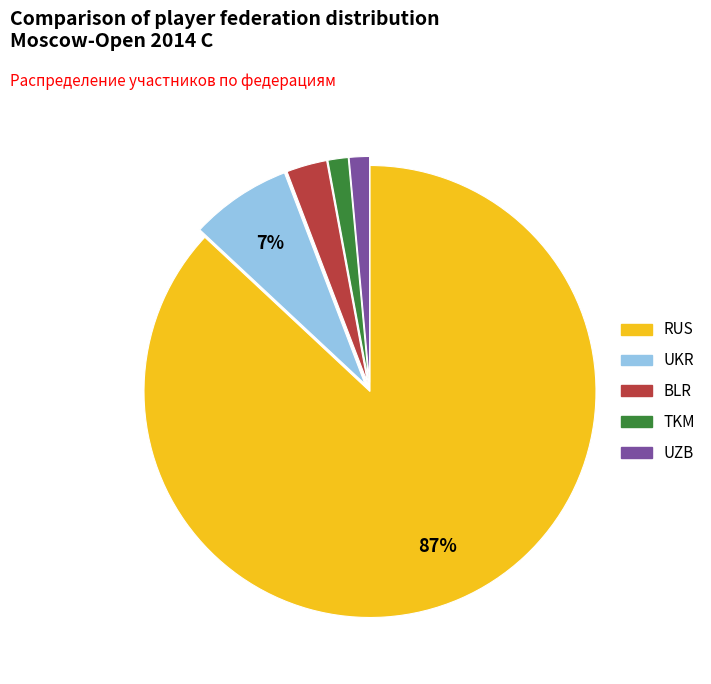

Which slice is the largest?

RUS